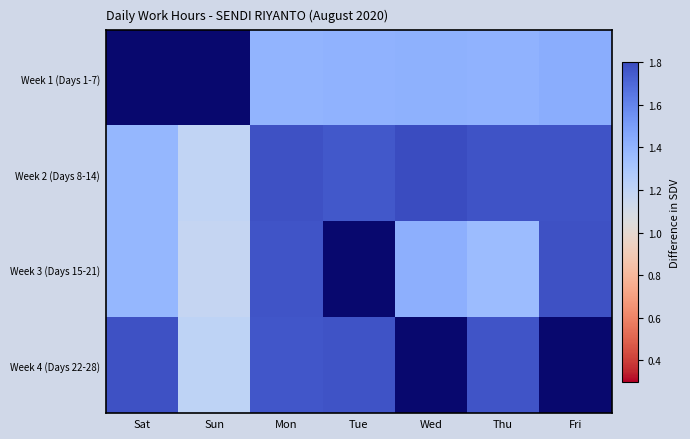

What is the minimum value shown in the chart?

1.2